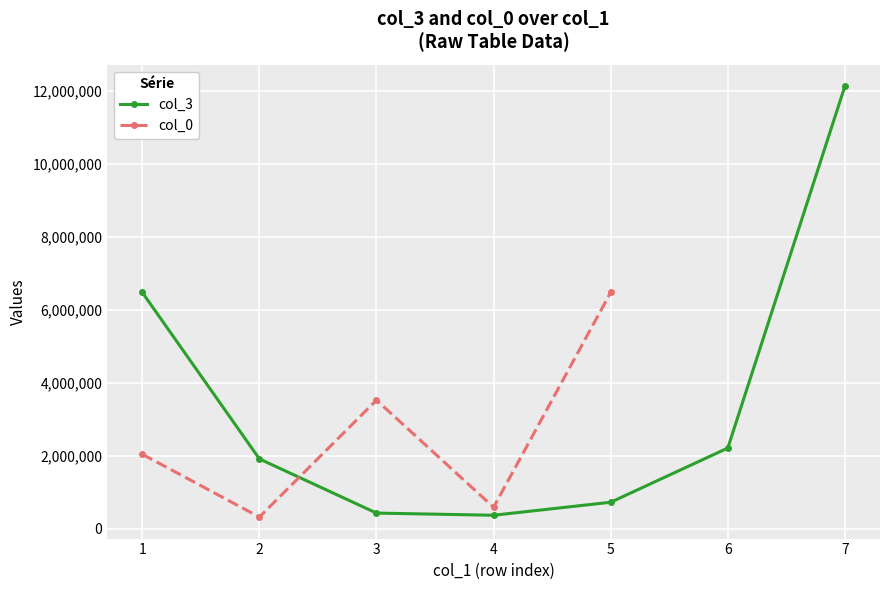

True or false: the data shows 108207.7 at 3.

False